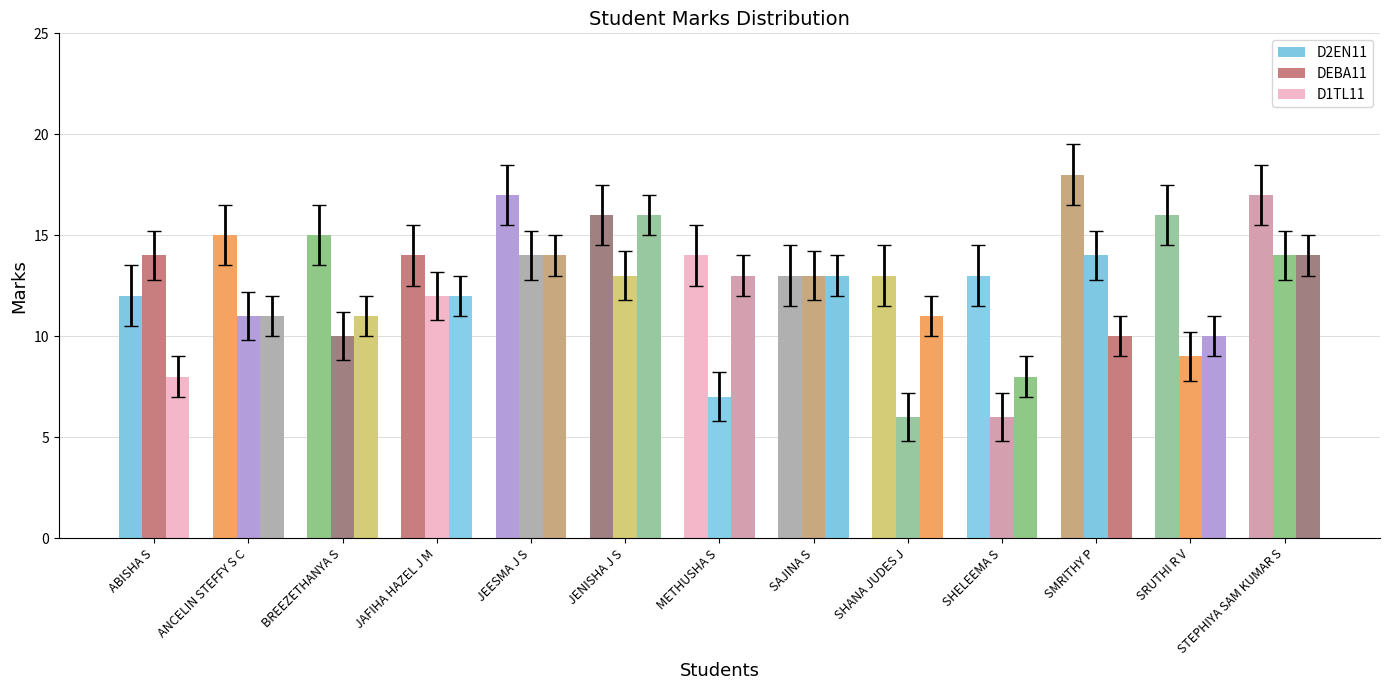

What is the spread (max minus min) of values at JAFIHA HAZEL J M?

2